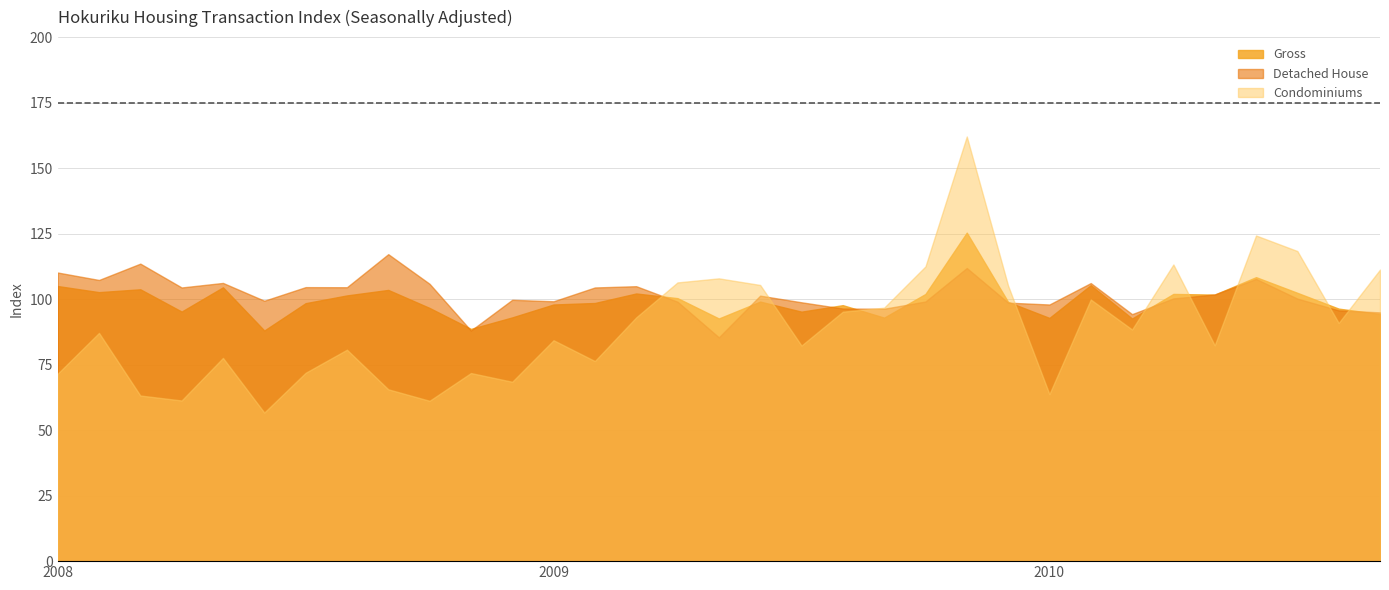

At which category does Gross reach its first local valley?

200802